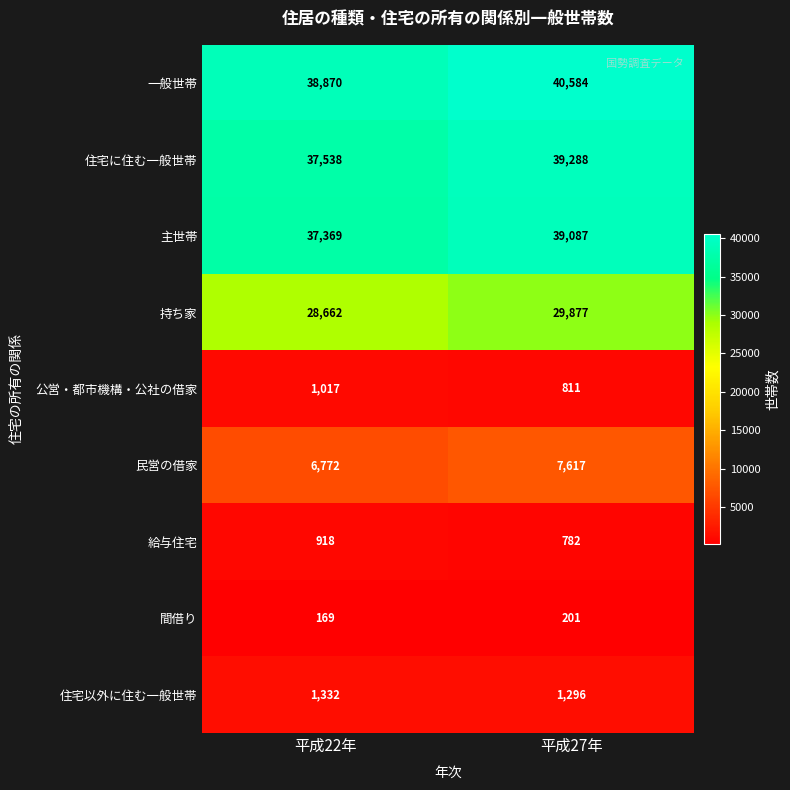

At which category is the sum across all series the highest?

平成27年